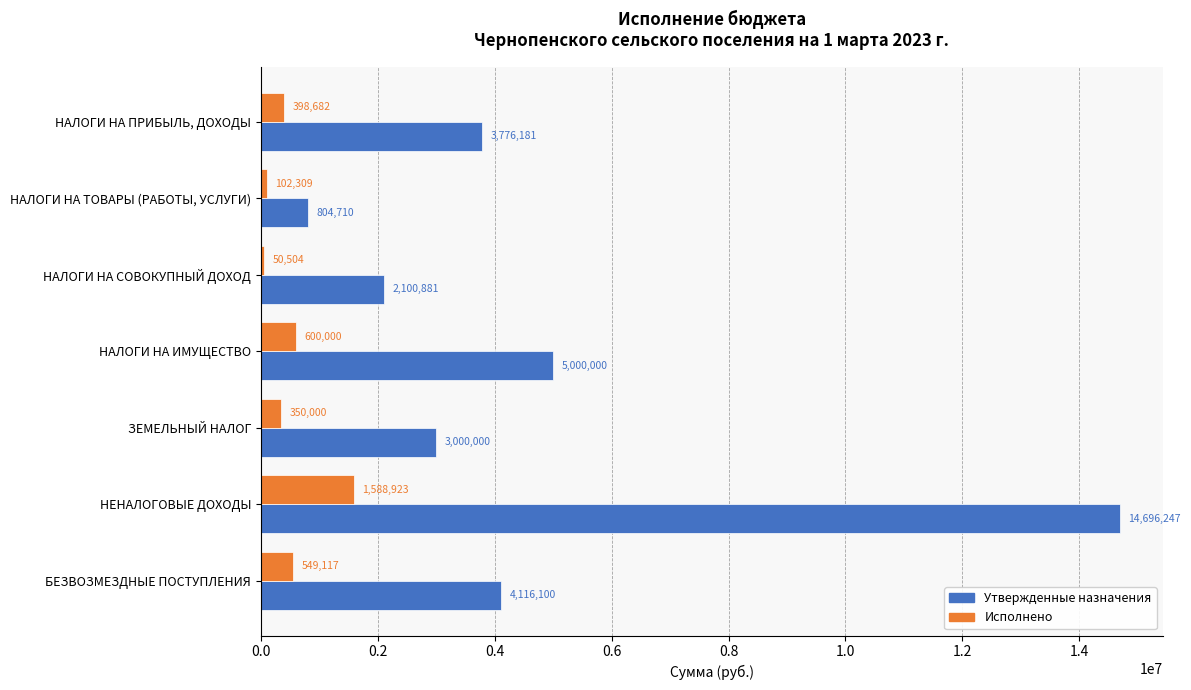

What is the sum of all Утвержденные назначения values?

33494119.0